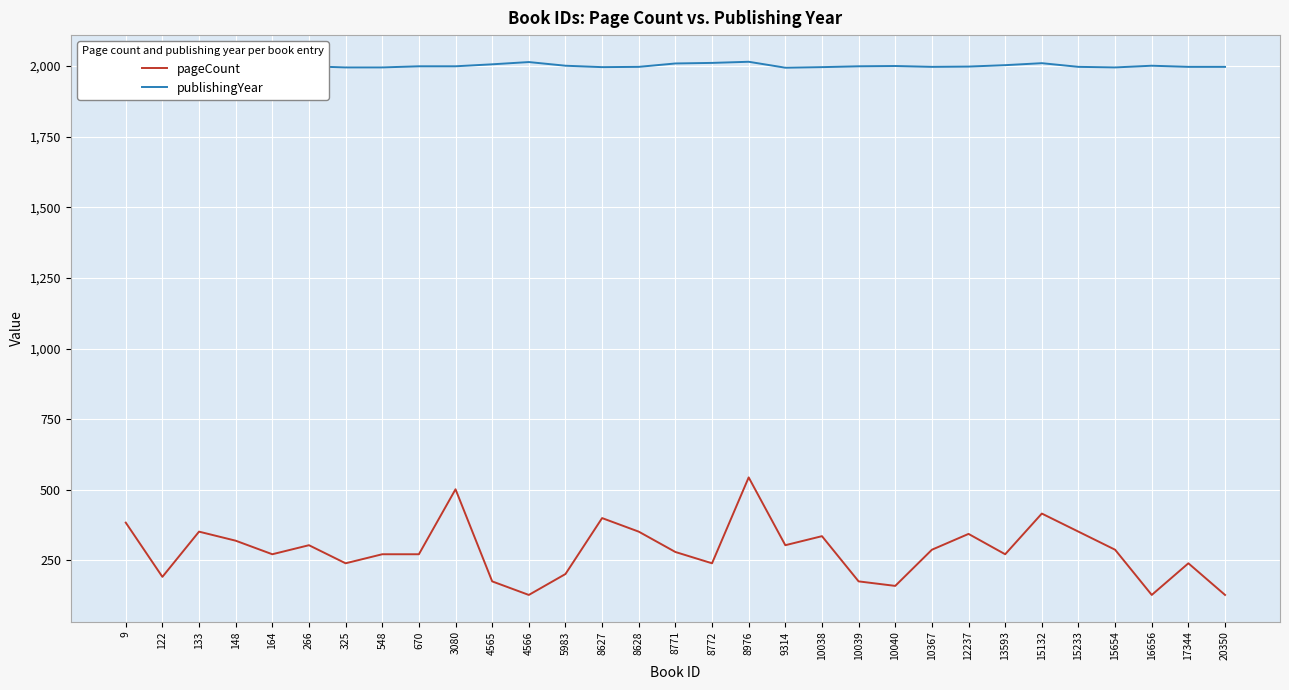

Where is the first local maximum for pageCount?

133